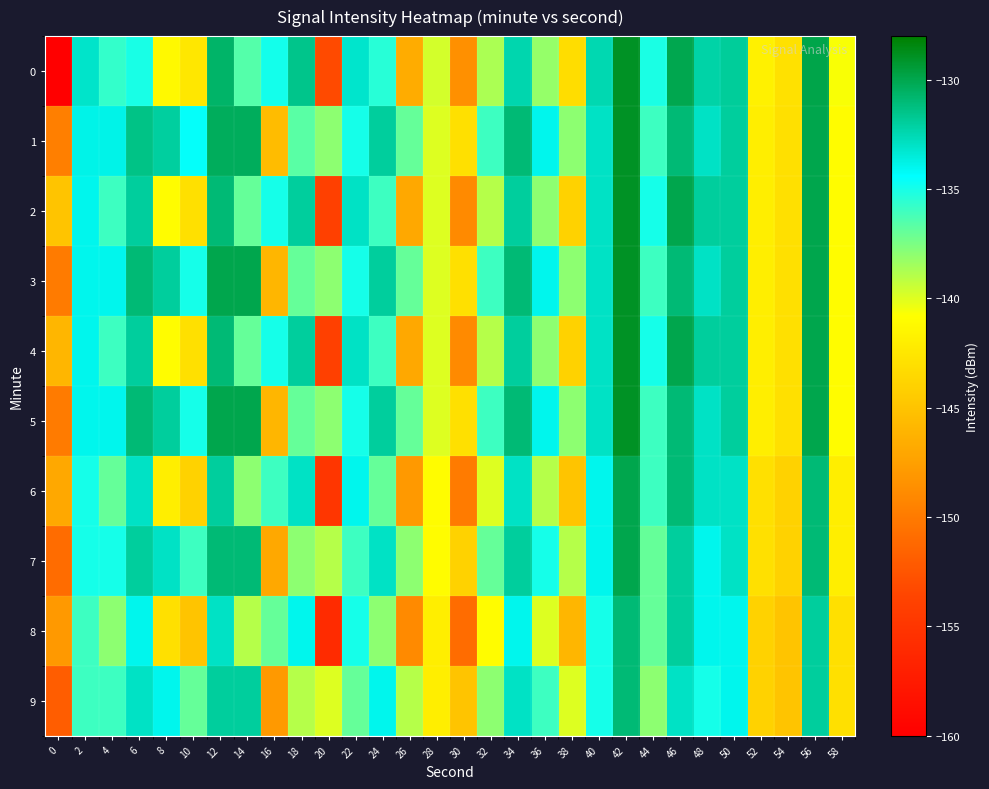

Between 6 and 10, which series saw the biggest shift?

2